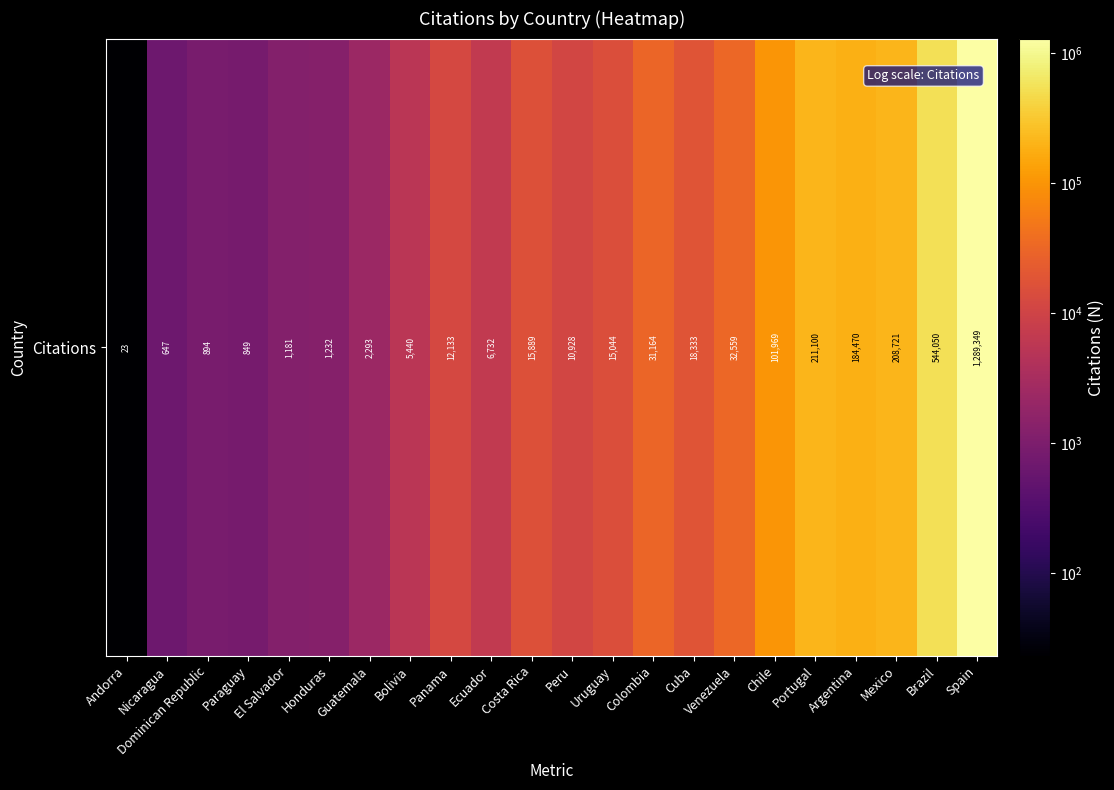

How many series are shown in this chart?

1